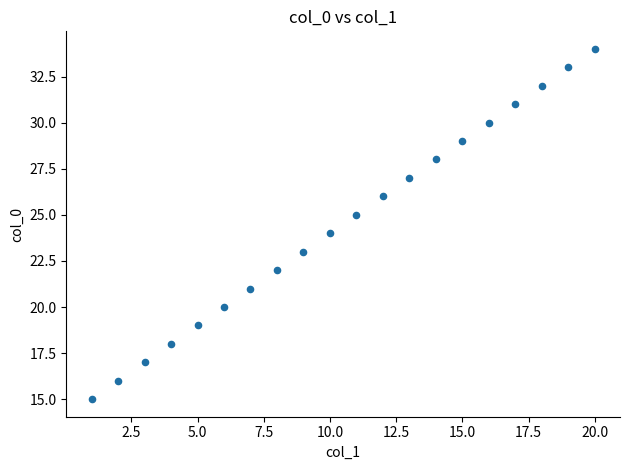

What is the range of X values (max minus min)?

19